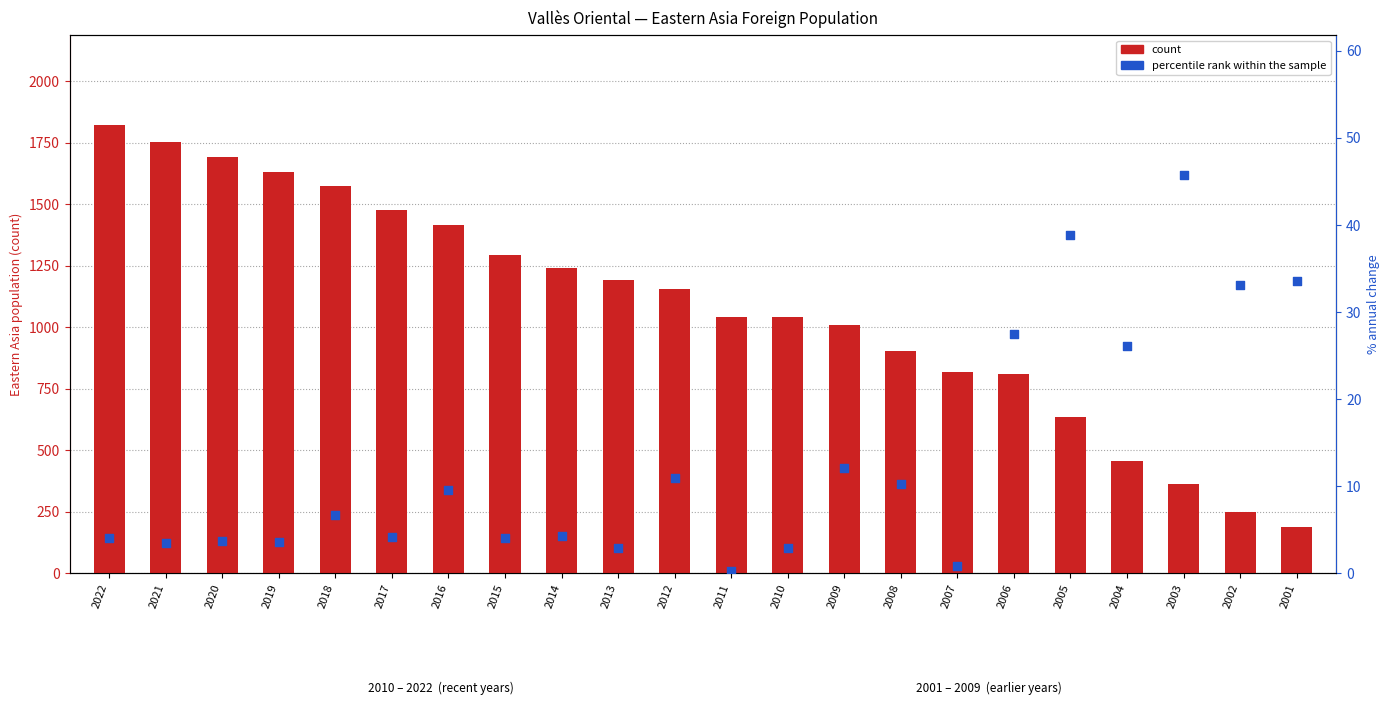

At how many categories does at least one series exceed 9?

22